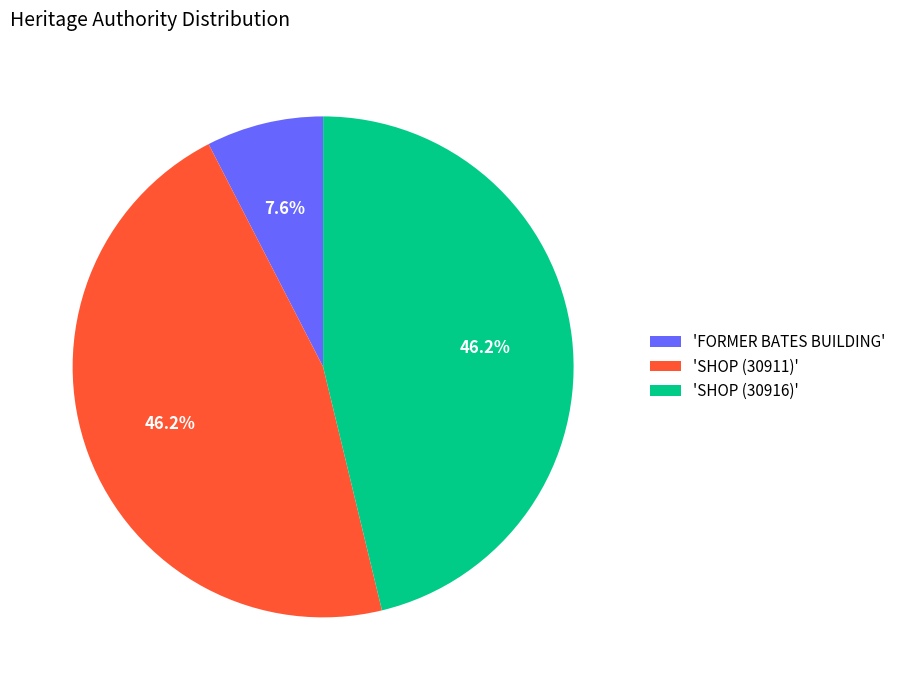

What is the ratio of the value at 'SHOP (30911)' to the value at 'SHOP (30916)'?

1.0